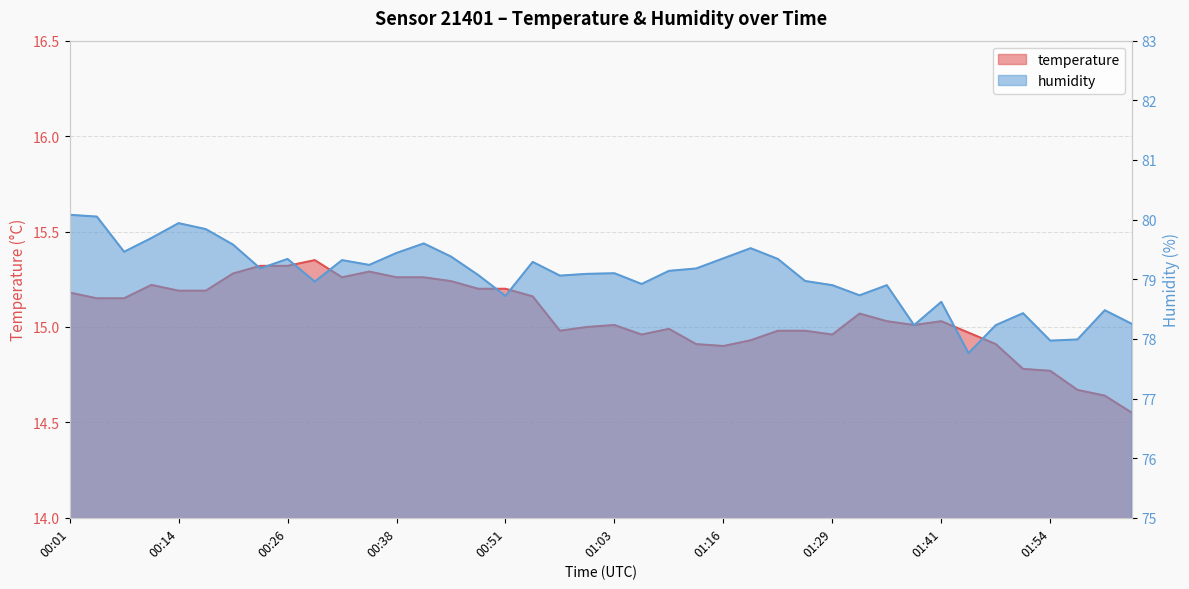

What is the value of the temperature point at the 17th from the left?

15.2